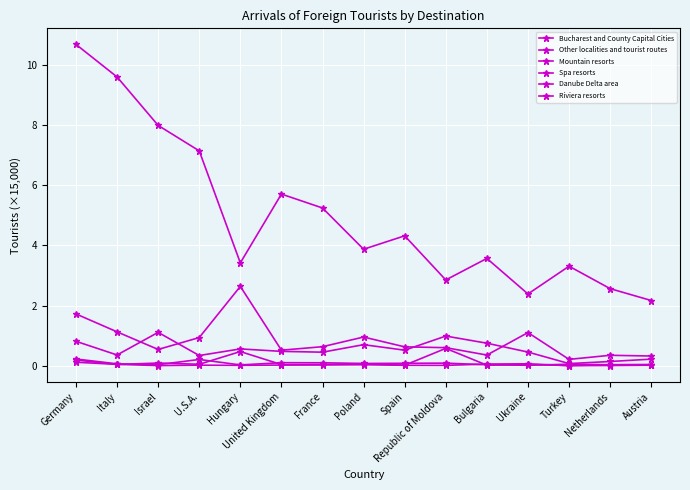

How many data points does each series have?

15